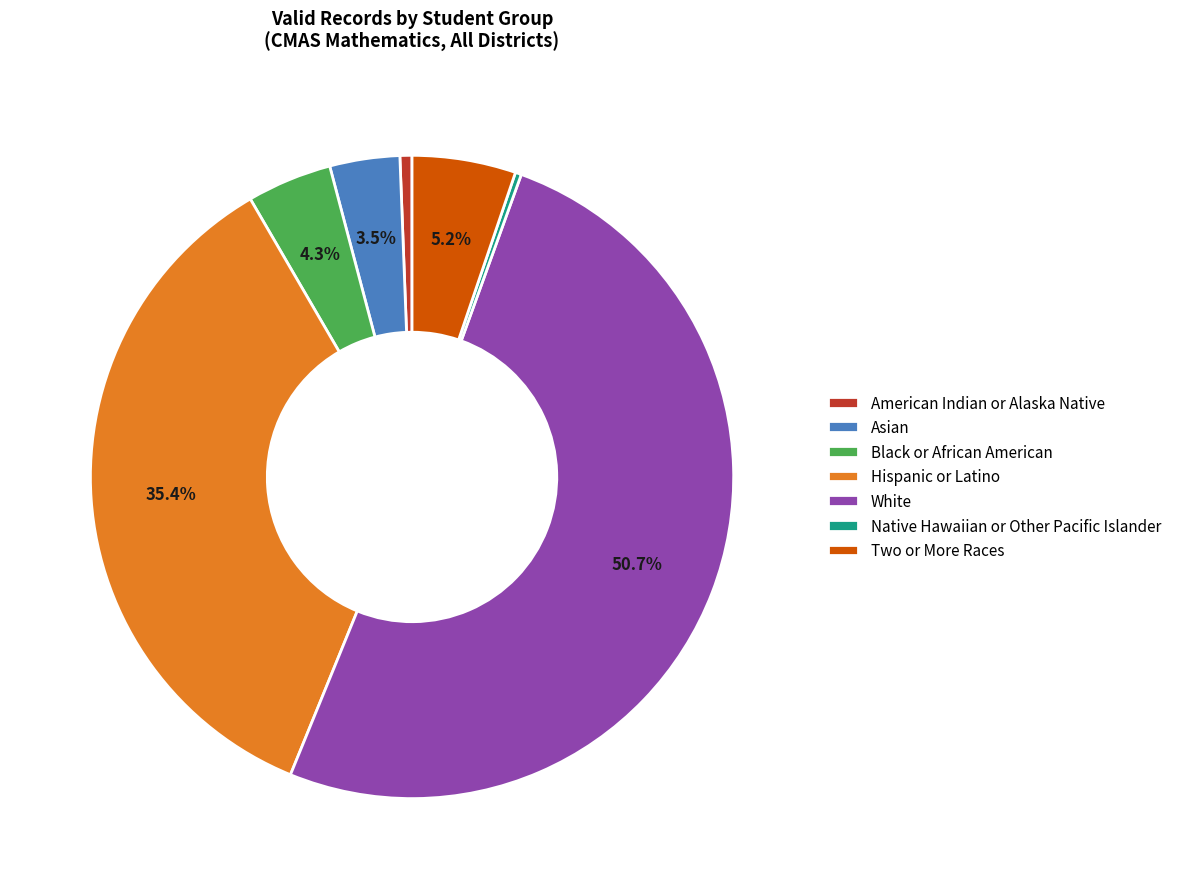

How many segments does this pie chart have?

7